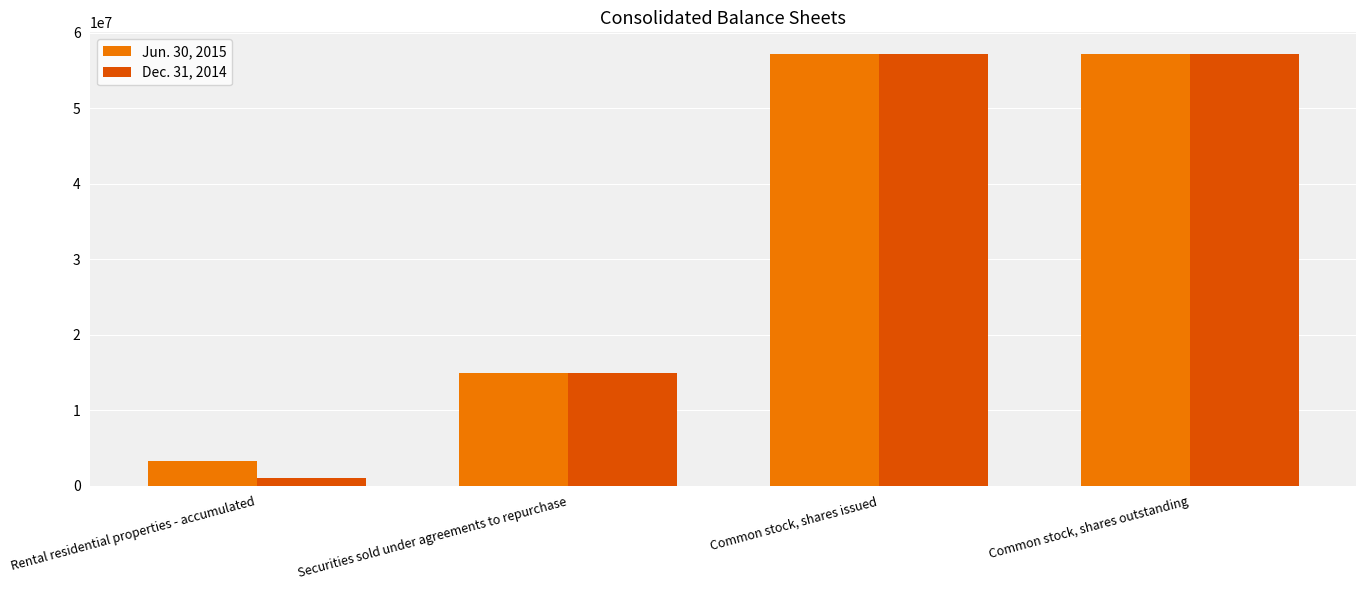

What is the greatest value displayed?

57216166